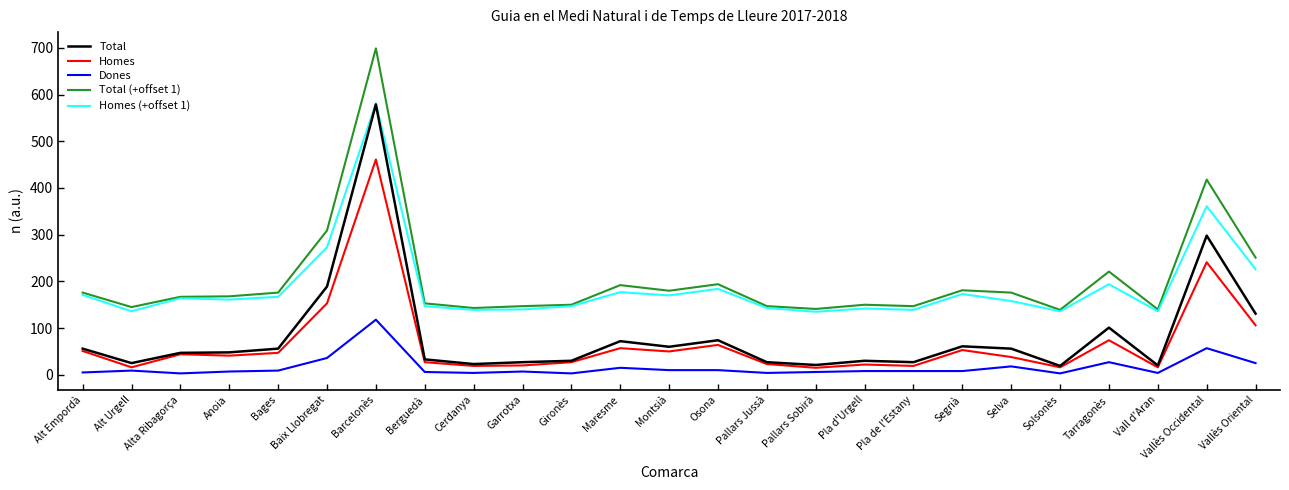

At which category is the sum across all series the highest?

Barcelonès